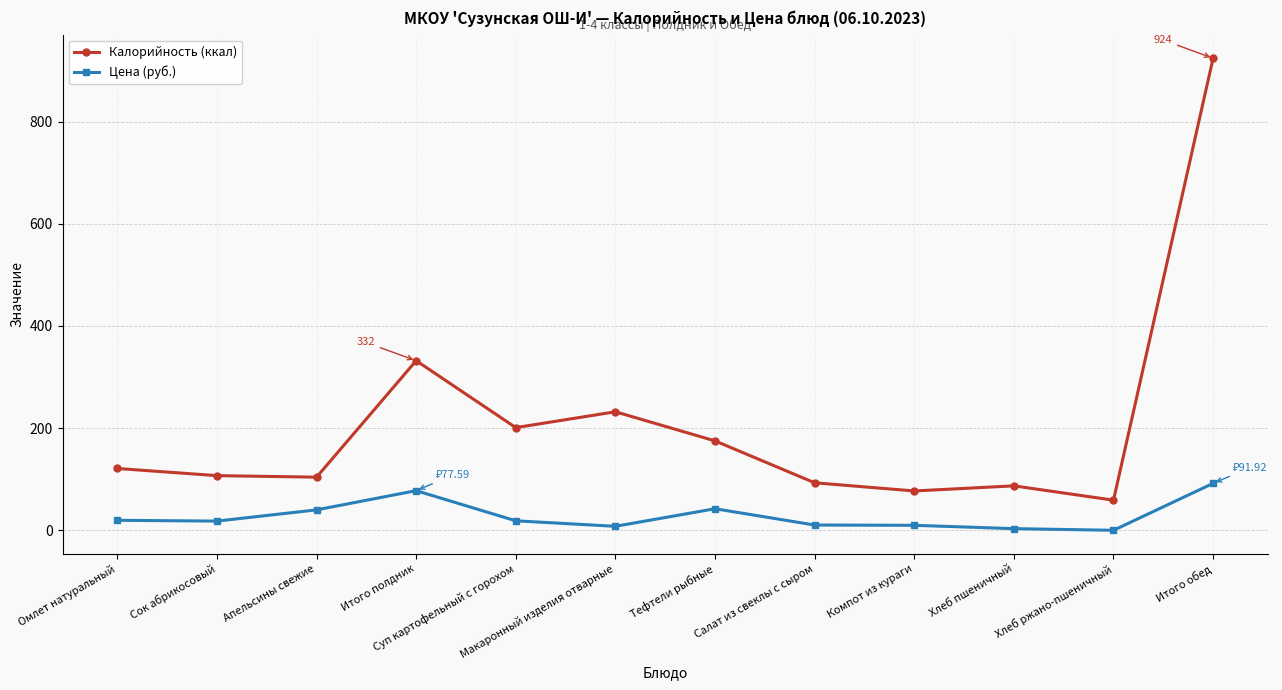

True or false: Калорийность (ккал) has more than 0 interior local peaks.

True